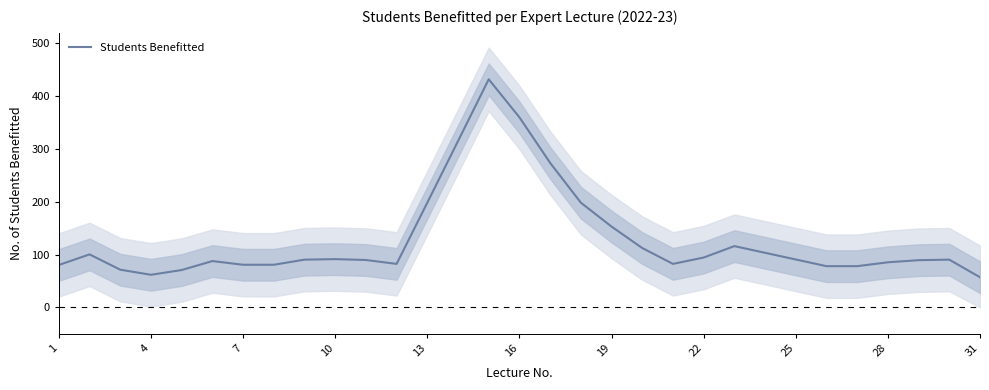

What is the maximum value for Students Benefitted?

432.0